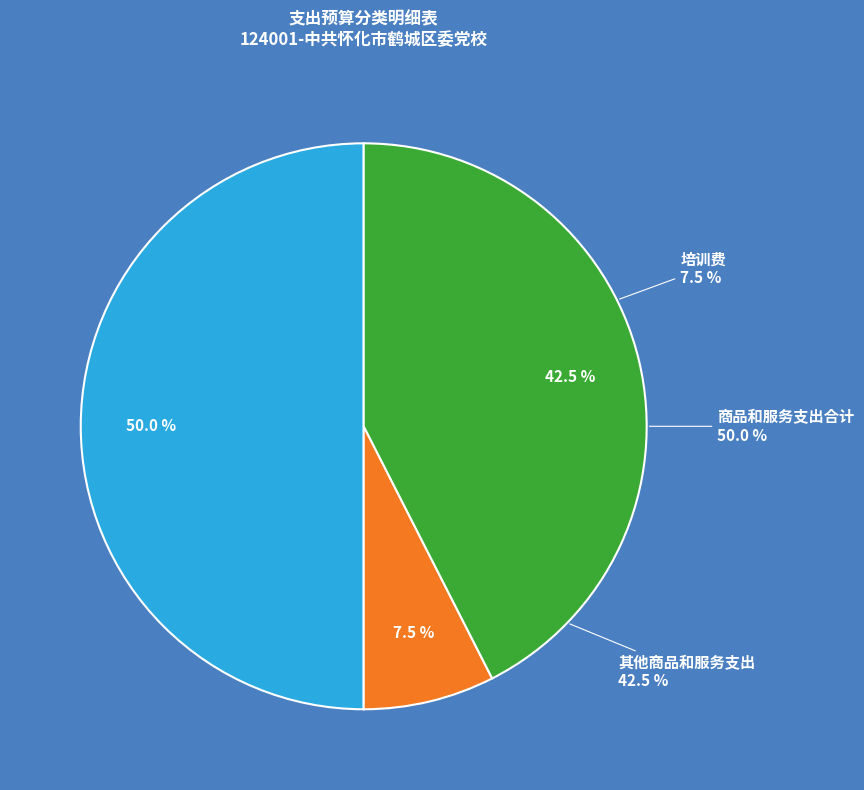

Which category has the smallest portion of the pie?

培训费